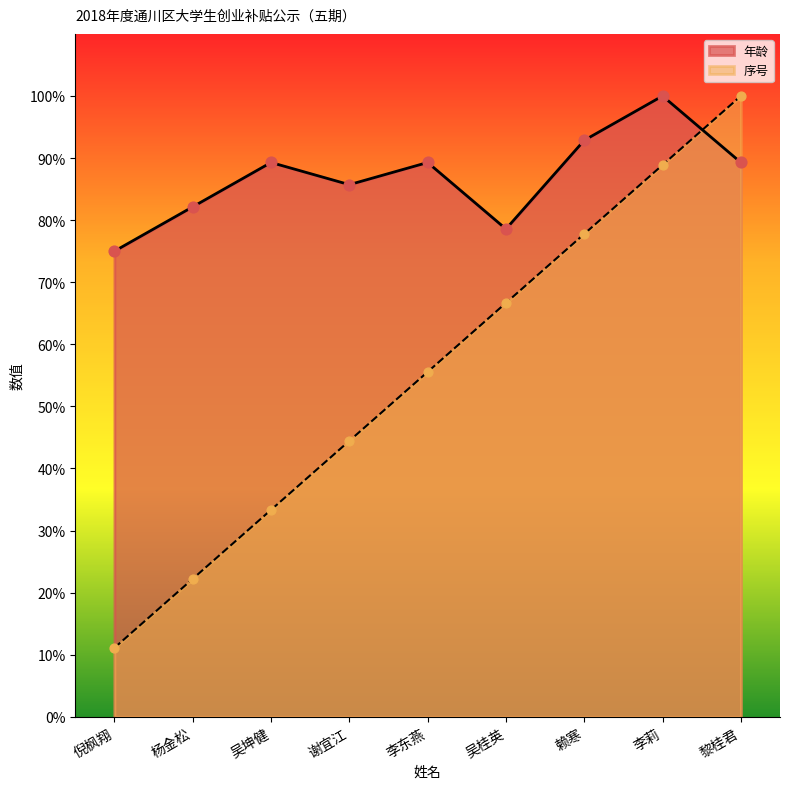

At which category is the sum across all series the highest?

黎桂君